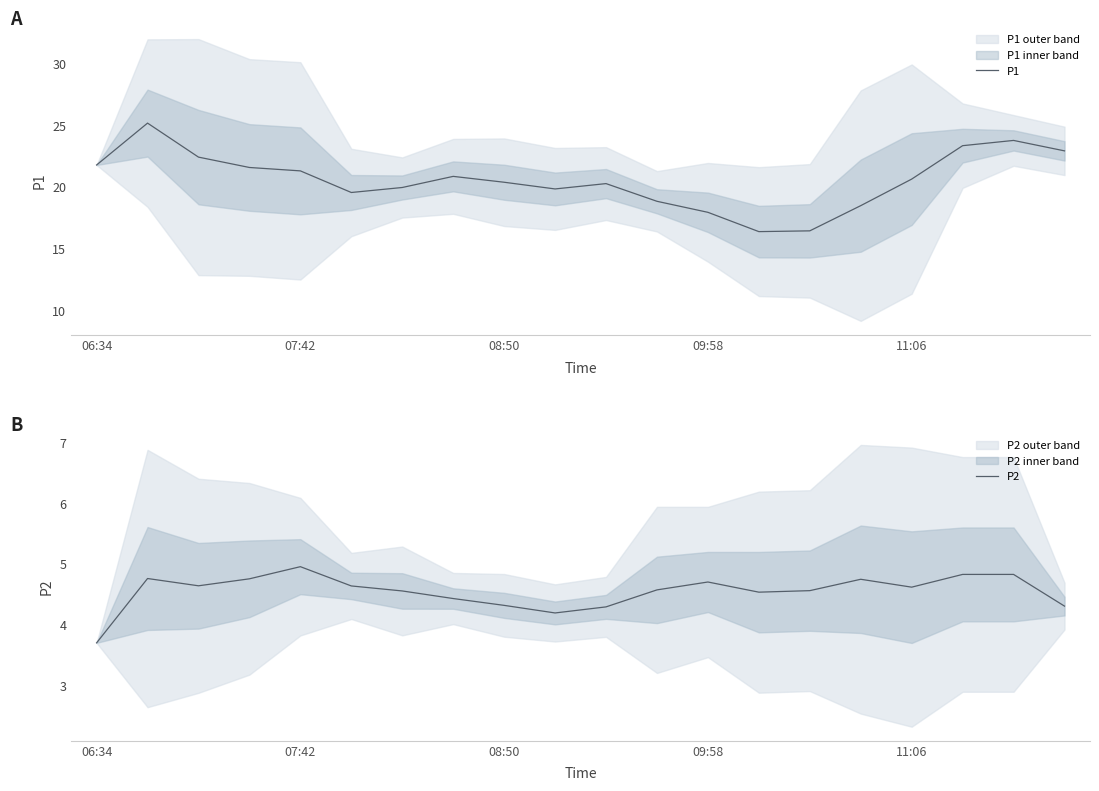

What is the label of the 20th point from the right?

06:34